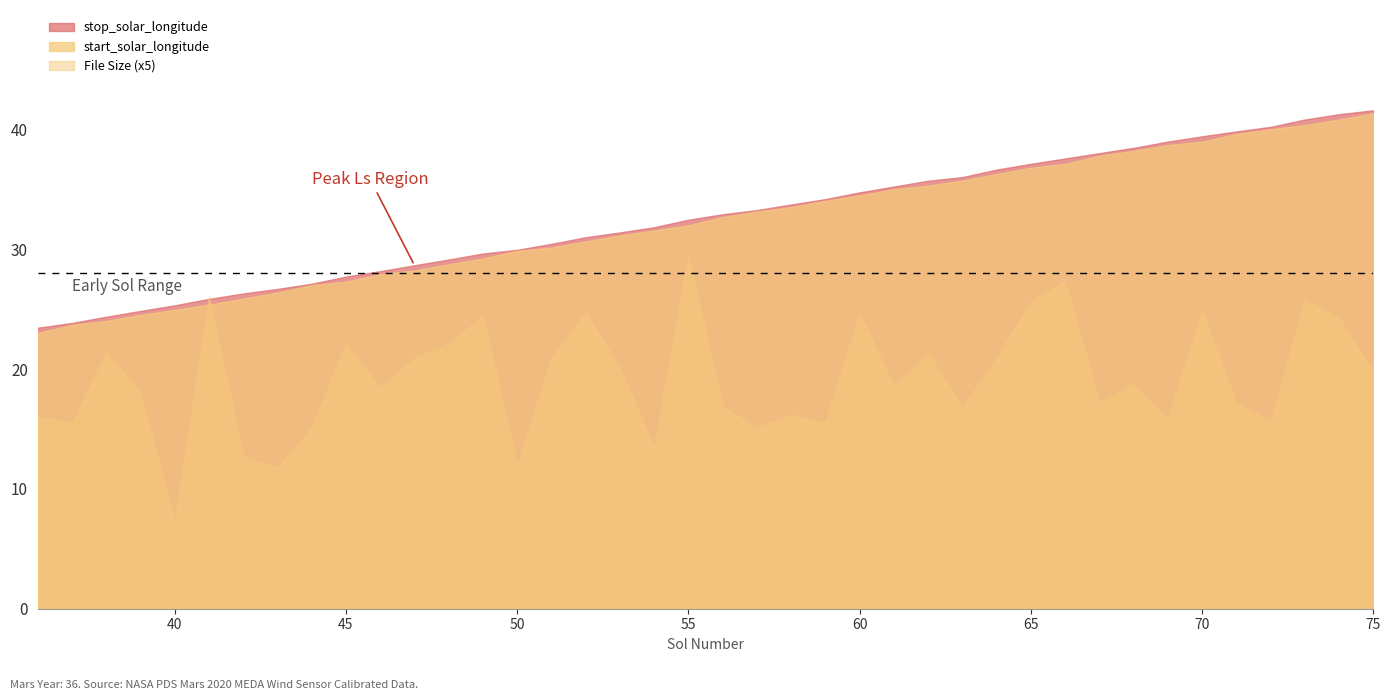

What is the difference between the highest and lowest values at 70?

34.5